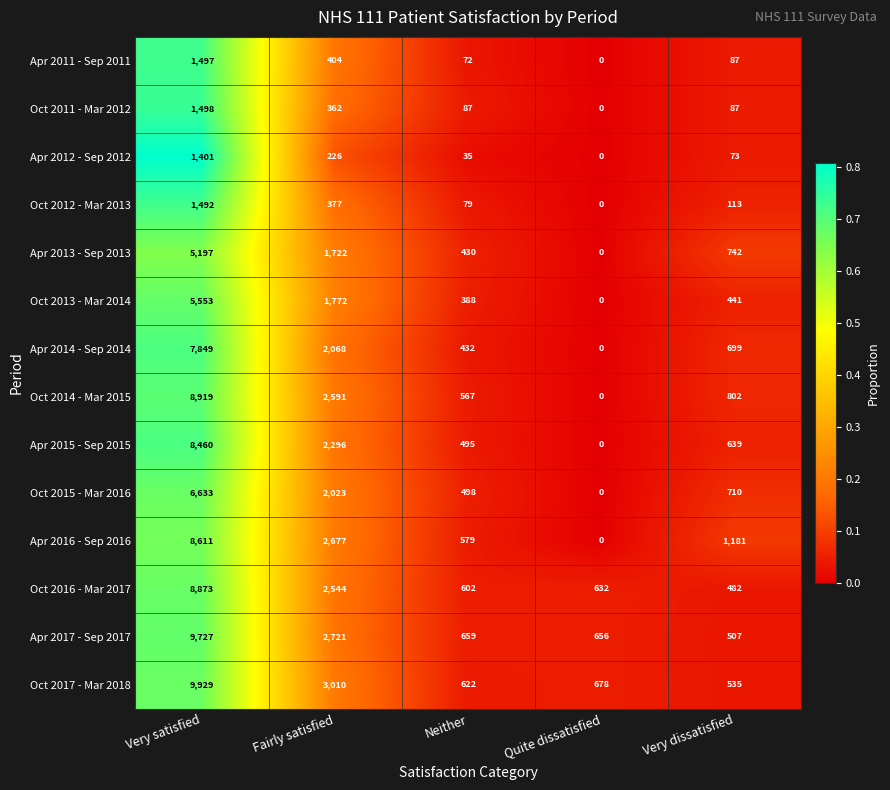

At which category is the sum across all series the highest?

Very satisfied